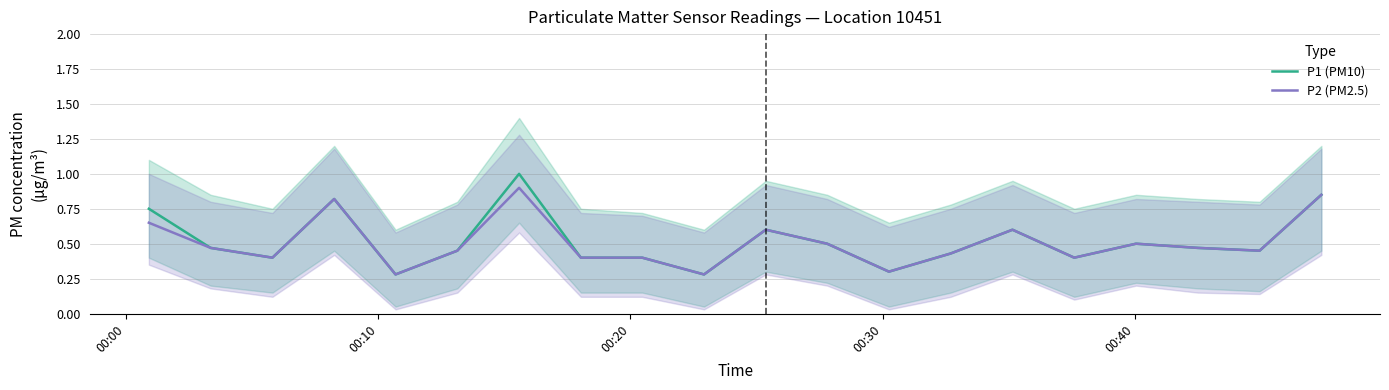

In P2 (PM2.5), how many points are lower than both neighbors (excluding endpoints)?

6